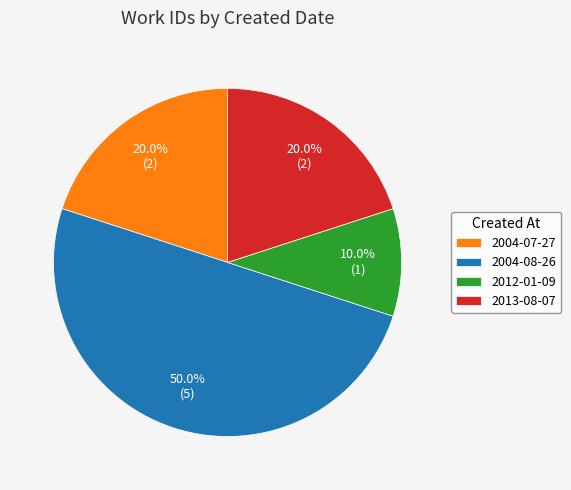

What is the smallest slice in the pie chart?

2012-01-09